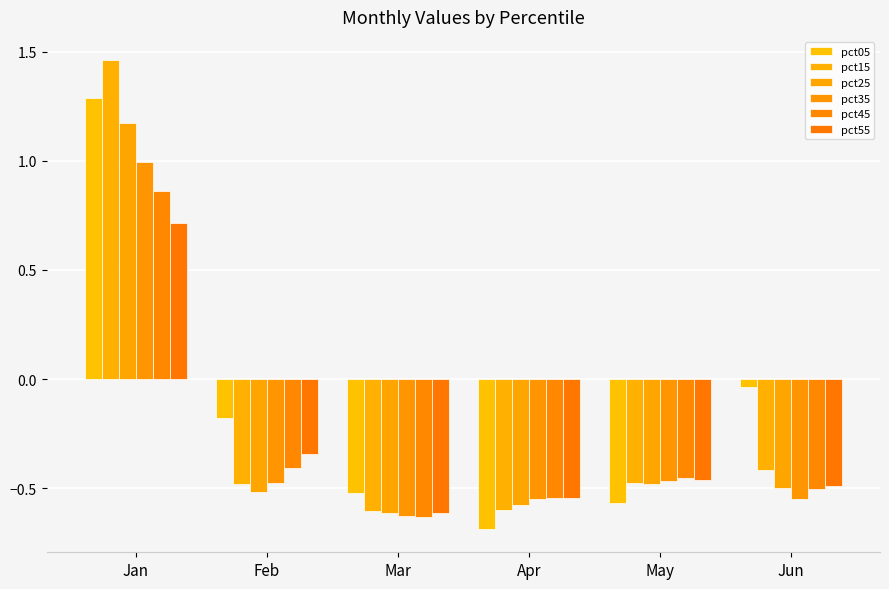

Between May and Jan, which is larger?

Jan